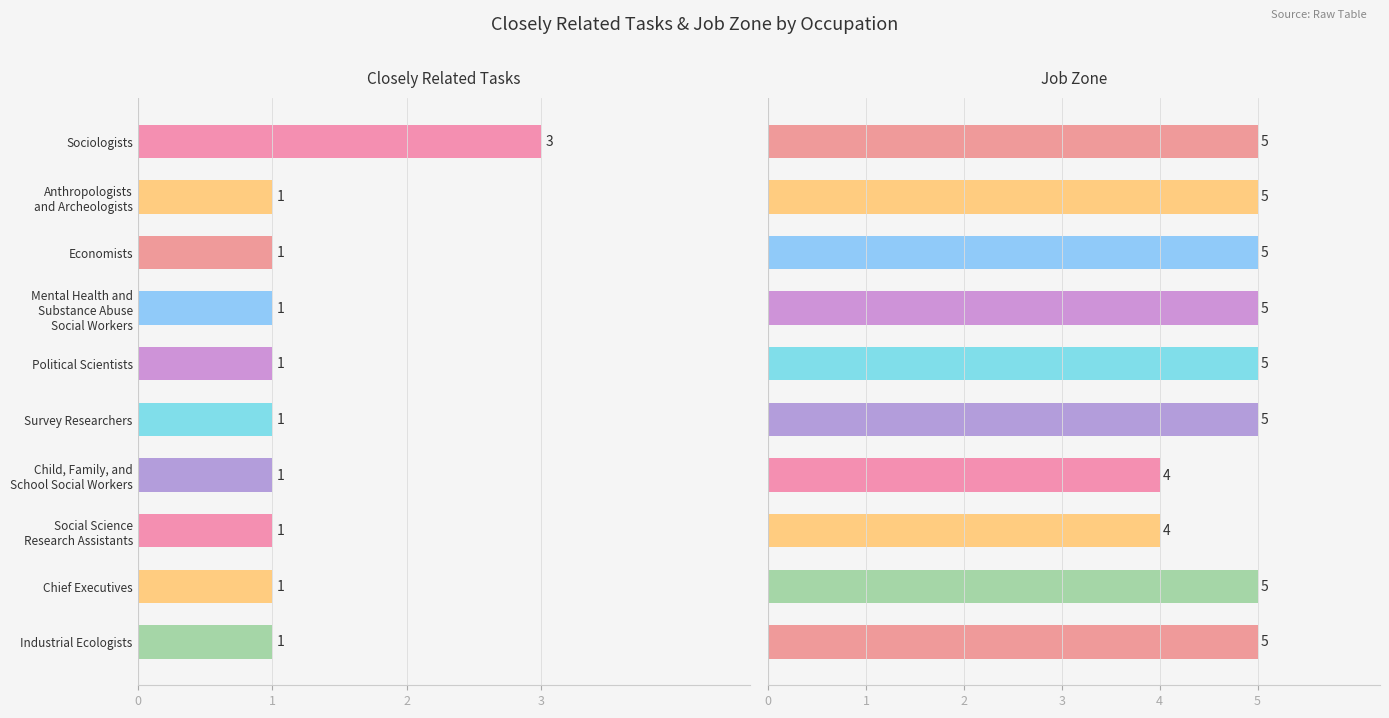

Is the value of Closely Related Tasks at Industrial Ecologists greater than the value of Job Zone at Mental Health and Substance Abuse Social Workers?

No